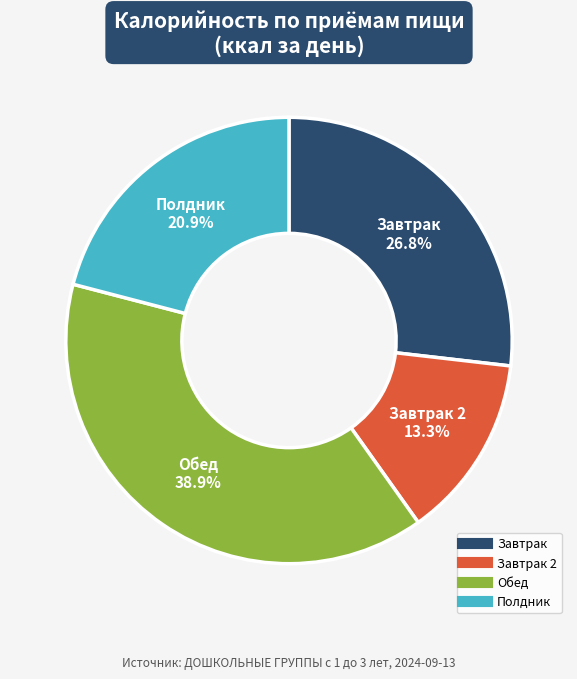

Does any single category account for the majority?

No